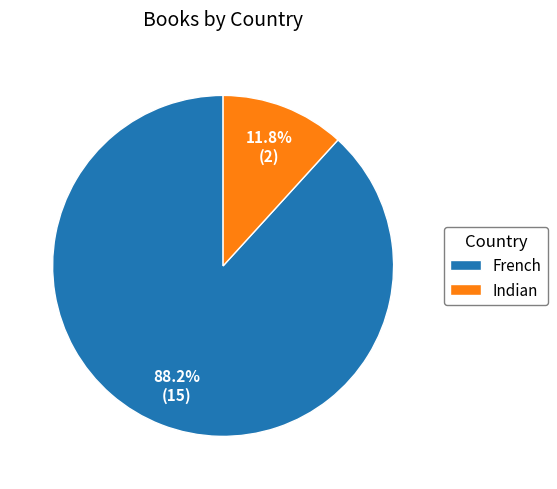

What is the ratio of the value at French to the value at Indian?

7.5